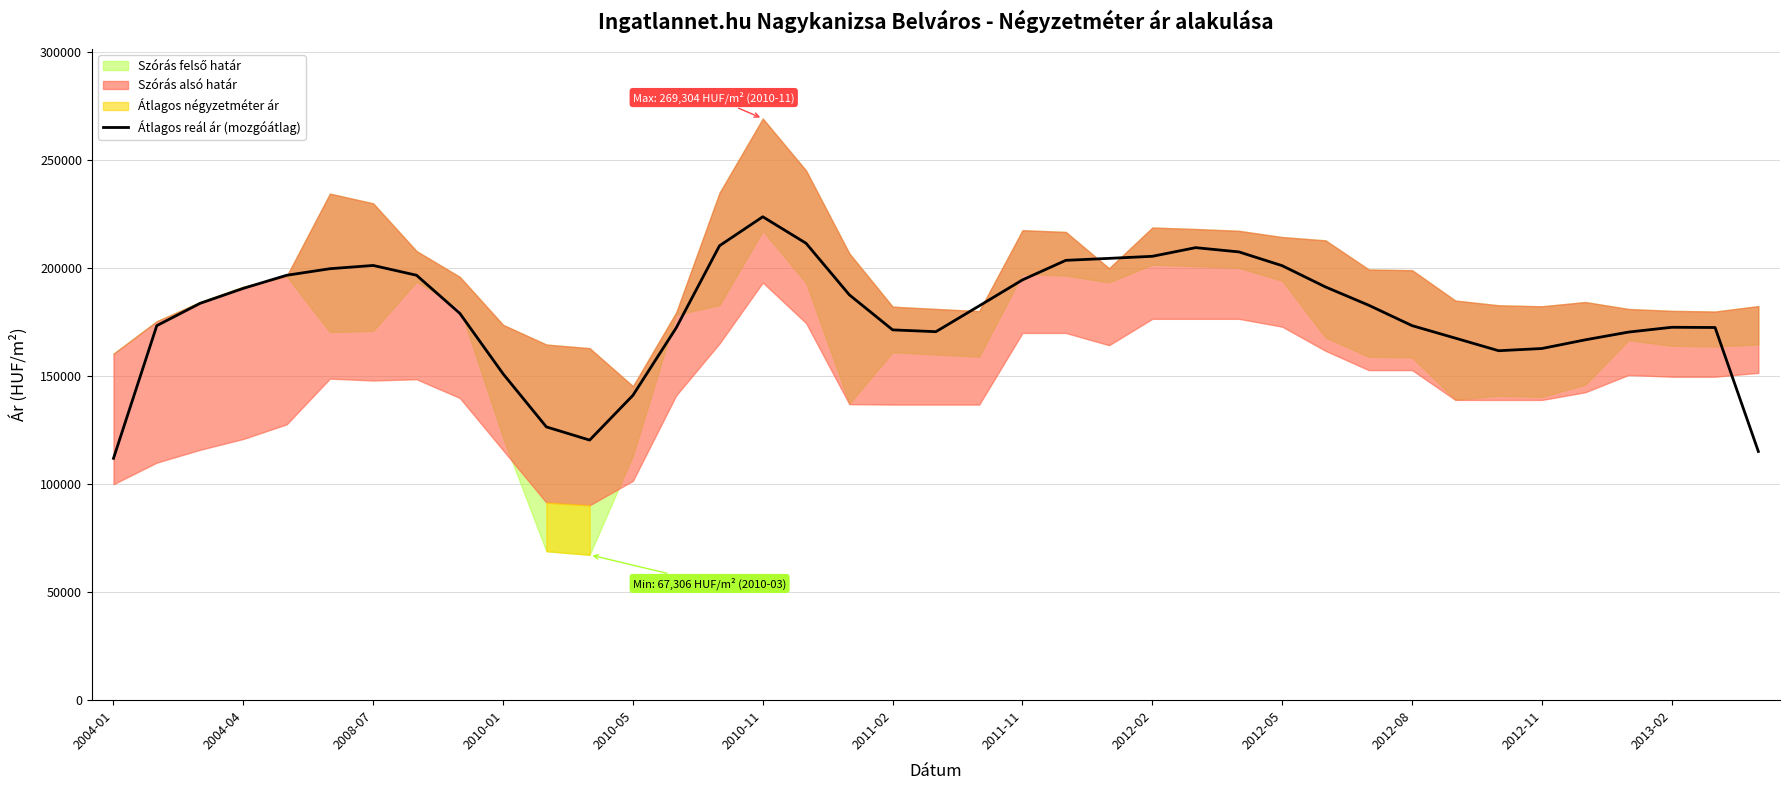

What is the sum of all values?

6967558.3